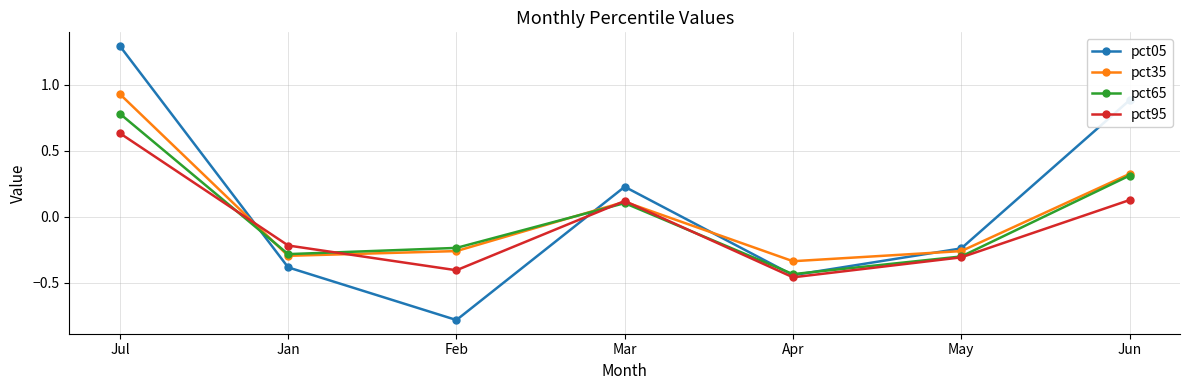

At which label does pct65 first exceed 0?

Jul